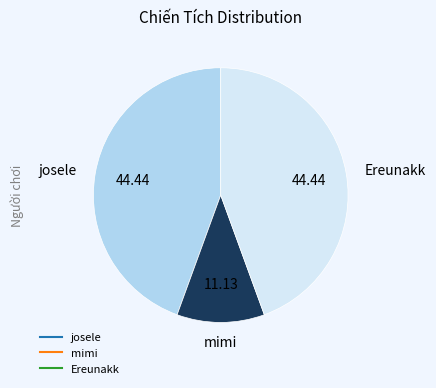

How many segments does this pie chart have?

3